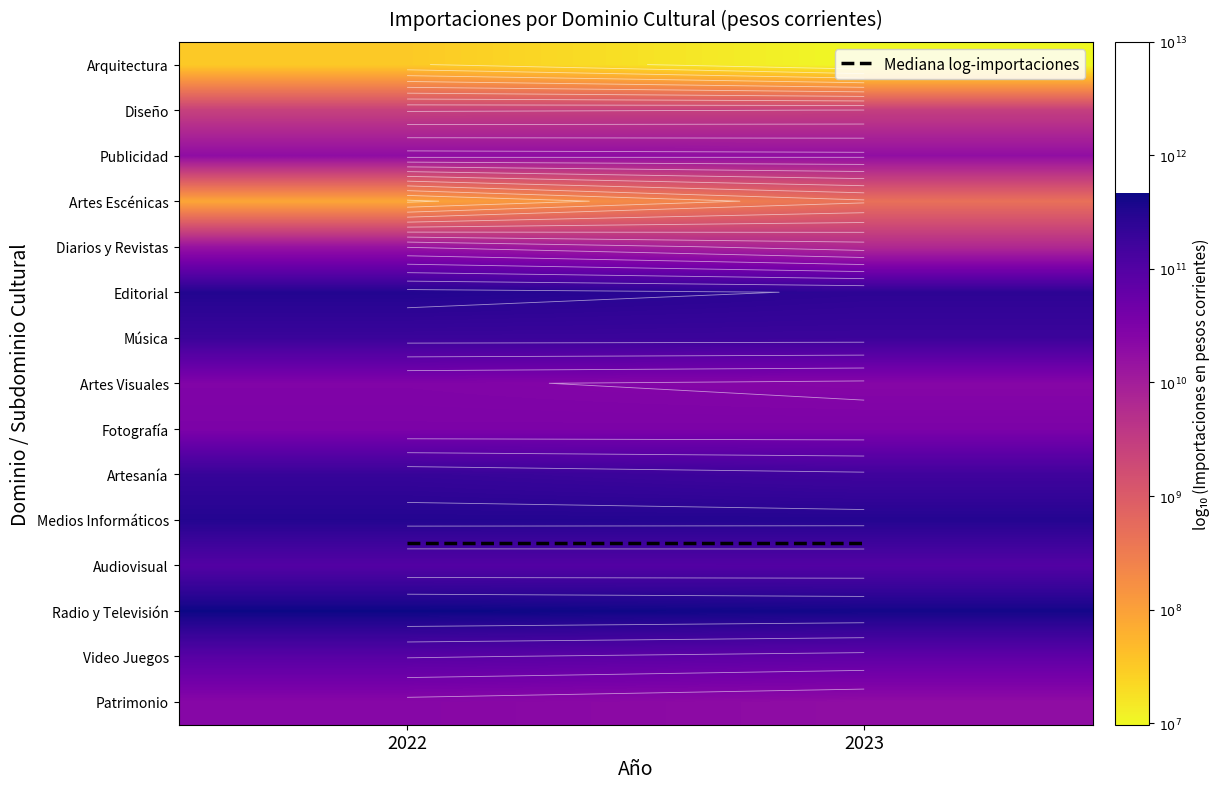

At which category is the sum across all series the highest?

2022